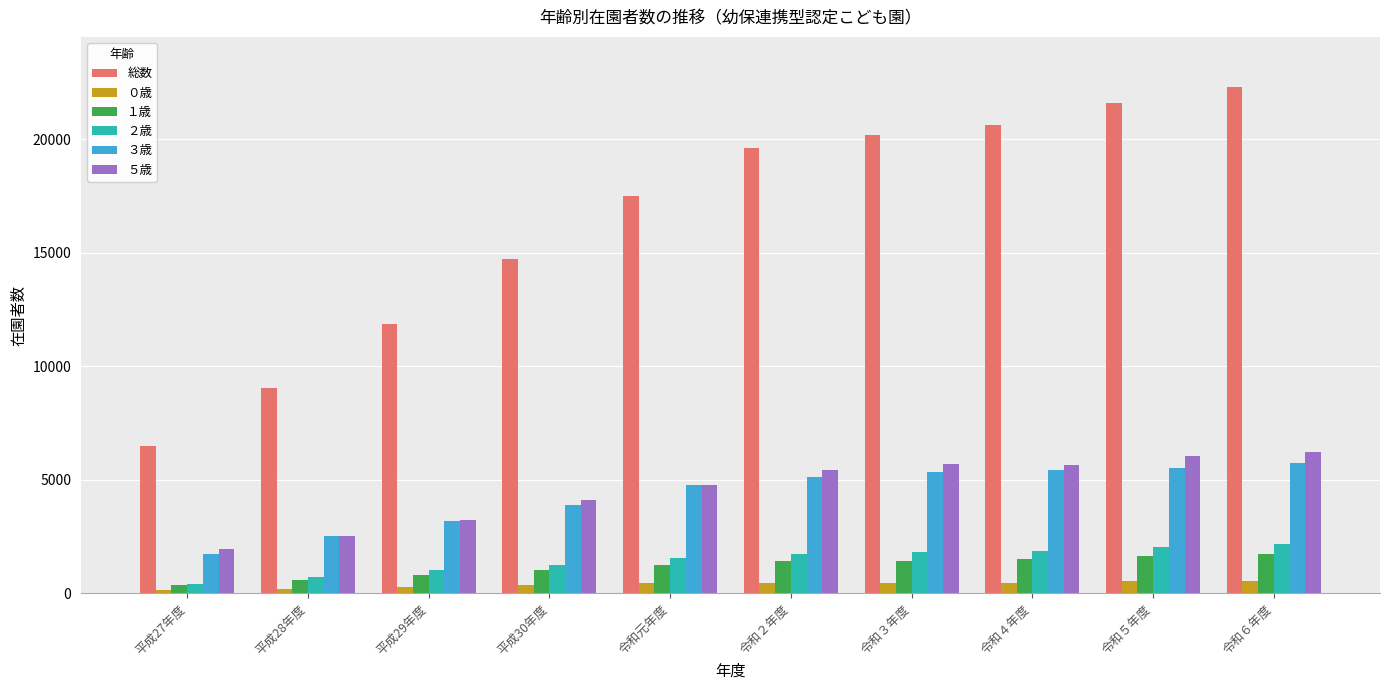

What is the difference between the second highest and minimum values in the 総数 series?

15083